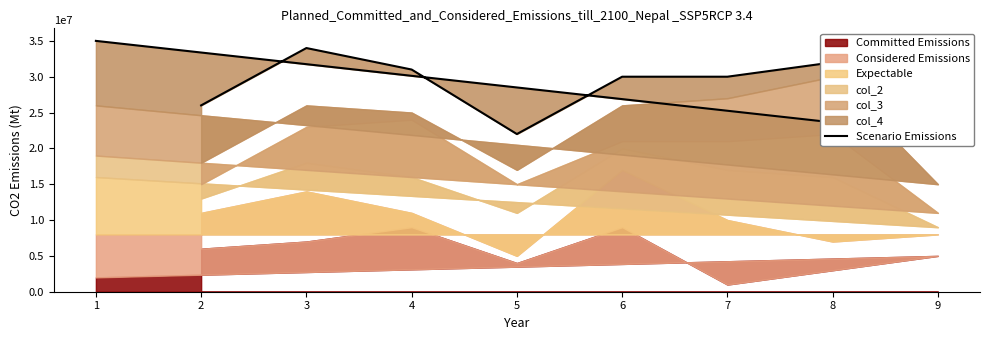

Rank the categories by value from lowest to highest.

5, 9, 2, 6, 7, 4, 8, 3, 1